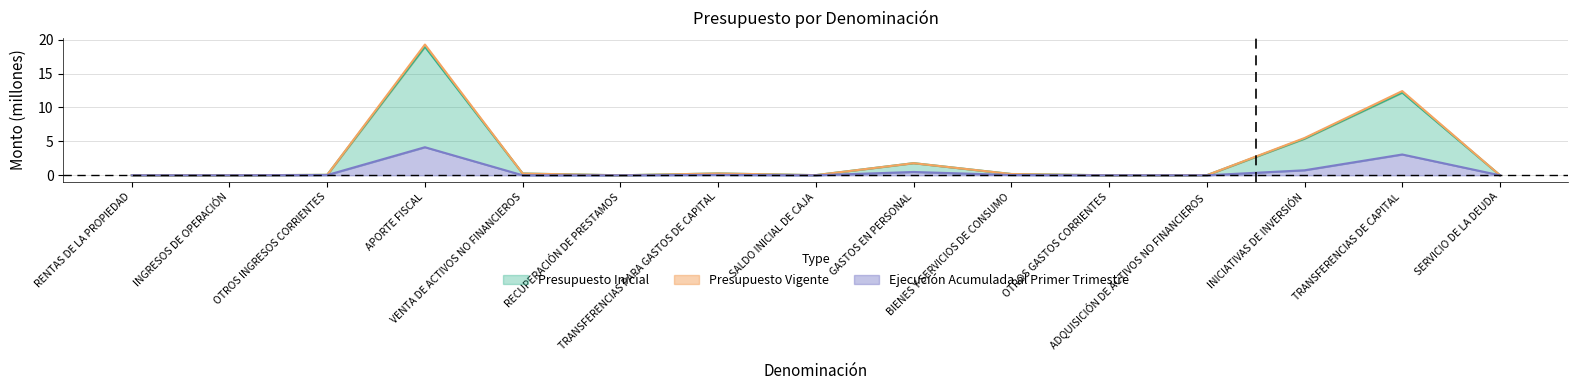

Reading left to right, extract all data points from this chart.

Presupuesto Inicial: RENTAS DE LA PROPIEDAD=0.0	INGRESOS DE OPERACIÓN=0.0	OTROS INGRESOS CORRIENTES=0.1	APORTE FISCAL=18.9	VENTA DE ACTIVOS NO FINANCIEROS=0.3	RECUPERACIÓN DE PRESTAMOS=0.0	TRANSFERENCIAS PARA GASTOS DE CAPITAL=0.3	SALDO INICIAL DE CAJA=0.0	GASTOS EN PERSONAL=1.8	BIENES Y SERVICIOS DE CONSUMO=0.2	OTROS GASTOS CORRIENTES=0.0	ADQUISICIÓN DE ACTIVOS NO FINANCIEROS=0.0	INICIATIVAS DE INVERSIÓN=5.4	TRANSFERENCIAS DE CAPITAL=12.2	SERVICIO DE LA DEUDA=0.0
Presupuesto Vigente: RENTAS DE LA PROPIEDAD=0.0	INGRESOS DE OPERACIÓN=0.0	OTROS INGRESOS CORRIENTES=0.1	APORTE FISCAL=19.3	VENTA DE ACTIVOS NO FINANCIEROS=0.3	RECUPERACIÓN DE PRESTAMOS=0.0	TRANSFERENCIAS PARA GASTOS DE CAPITAL=0.3	SALDO INICIAL DE CAJA=0.0	GASTOS EN PERSONAL=1.8	BIENES Y SERVICIOS DE CONSUMO=0.2	OTROS GASTOS CORRIENTES=0.0	ADQUISICIÓN DE ACTIVOS NO FINANCIEROS=0.0	INICIATIVAS DE INVERSIÓN=5.5	TRANSFERENCIAS DE CAPITAL=12.4	SERVICIO DE LA DEUDA=0.0
Ejecución Acumulada al Primer Trimestre: RENTAS DE LA PROPIEDAD=0.0	INGRESOS DE OPERACIÓN=0.0	OTROS INGRESOS CORRIENTES=0.0	APORTE FISCAL=4.1	VENTA DE ACTIVOS NO FINANCIEROS=0.0	RECUPERACIÓN DE PRESTAMOS=0.0	TRANSFERENCIAS PARA GASTOS DE CAPITAL=0.1	SALDO INICIAL DE CAJA=0.0	GASTOS EN PERSONAL=0.5	BIENES Y SERVICIOS DE CONSUMO=0.0	OTROS GASTOS CORRIENTES=0.0	ADQUISICIÓN DE ACTIVOS NO FINANCIEROS=0.0	INICIATIVAS DE INVERSIÓN=0.7	TRANSFERENCIAS DE CAPITAL=3.1	SERVICIO DE LA DEUDA=0.0